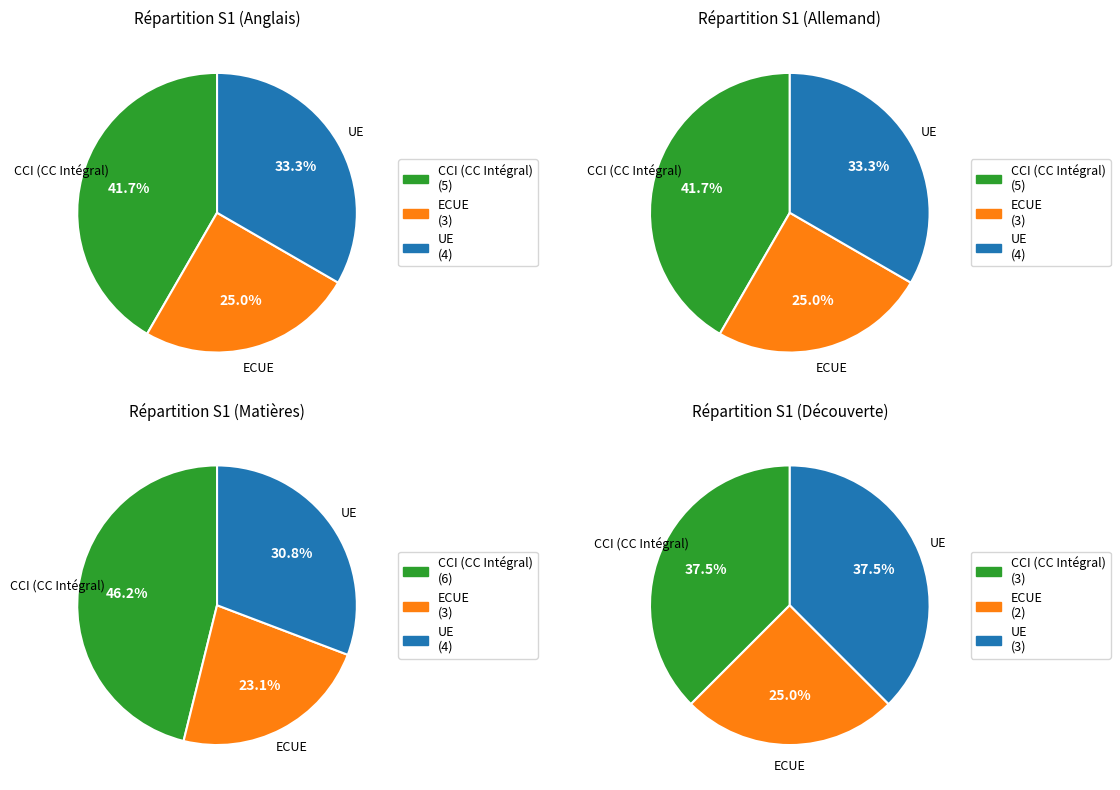

Rank the series at Langue B : Allemand from highest to lowest value.

CCI (CC Intégral), UE, ECUE